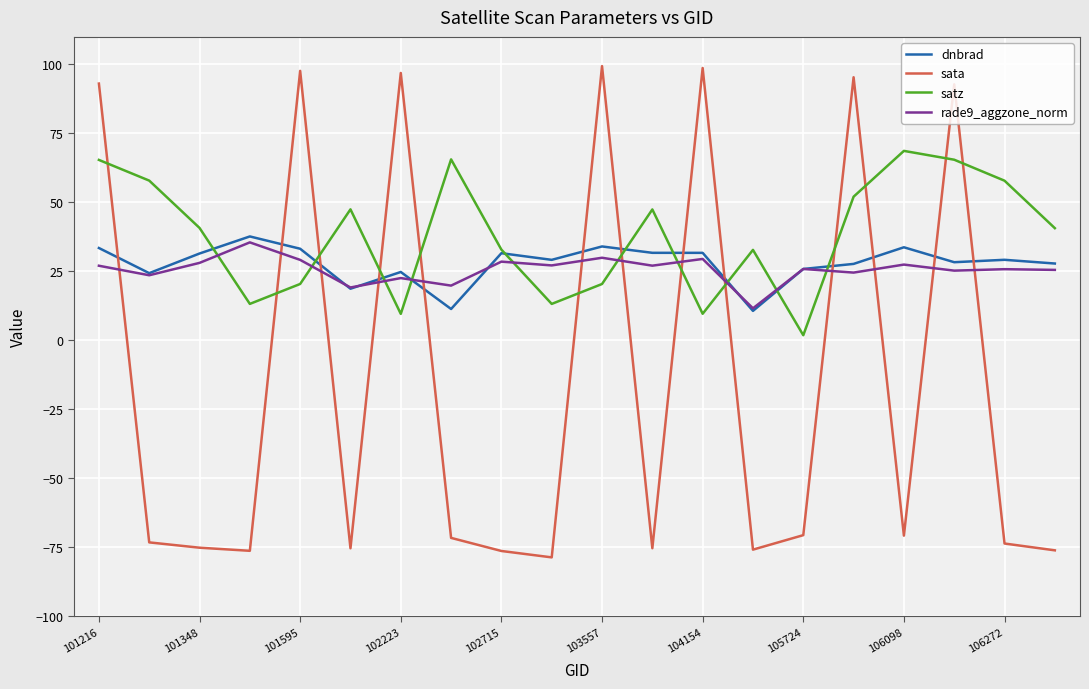

What is the minimum value shown in the chart?

-78.7